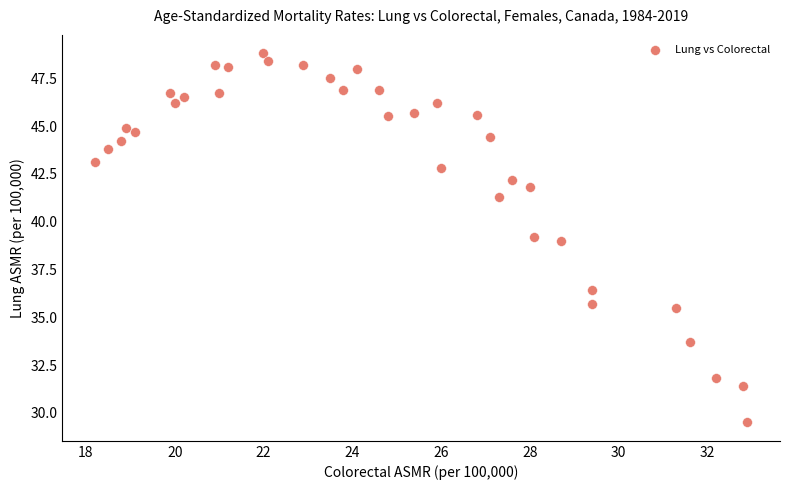

What is the range of Y values (max minus min)?

19.3